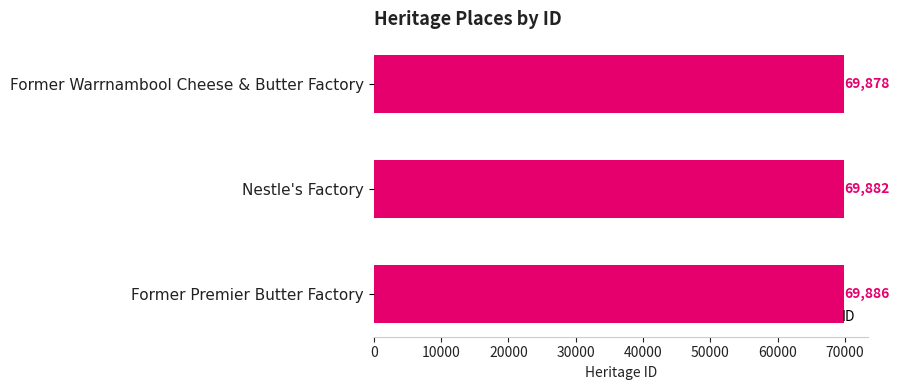

Rank the categories by value from lowest to highest.

Former Warrnambool Cheese & Butter Factory, Nestle's Factory, Former Premier Butter Factory